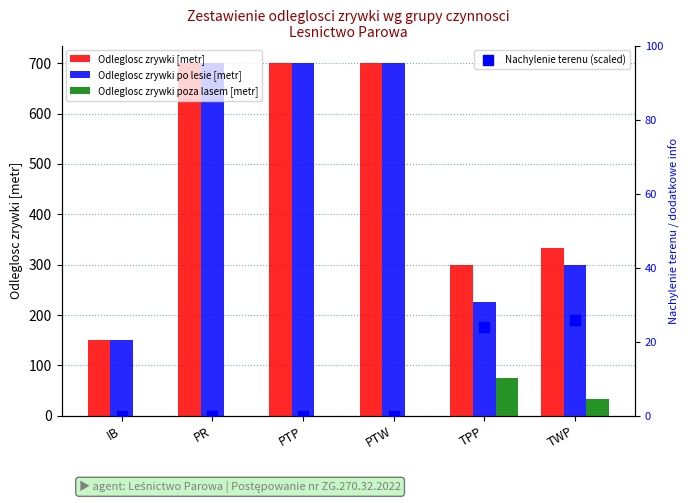

Which series has the widest spread of values?

Odleglosc zrywki [metr]